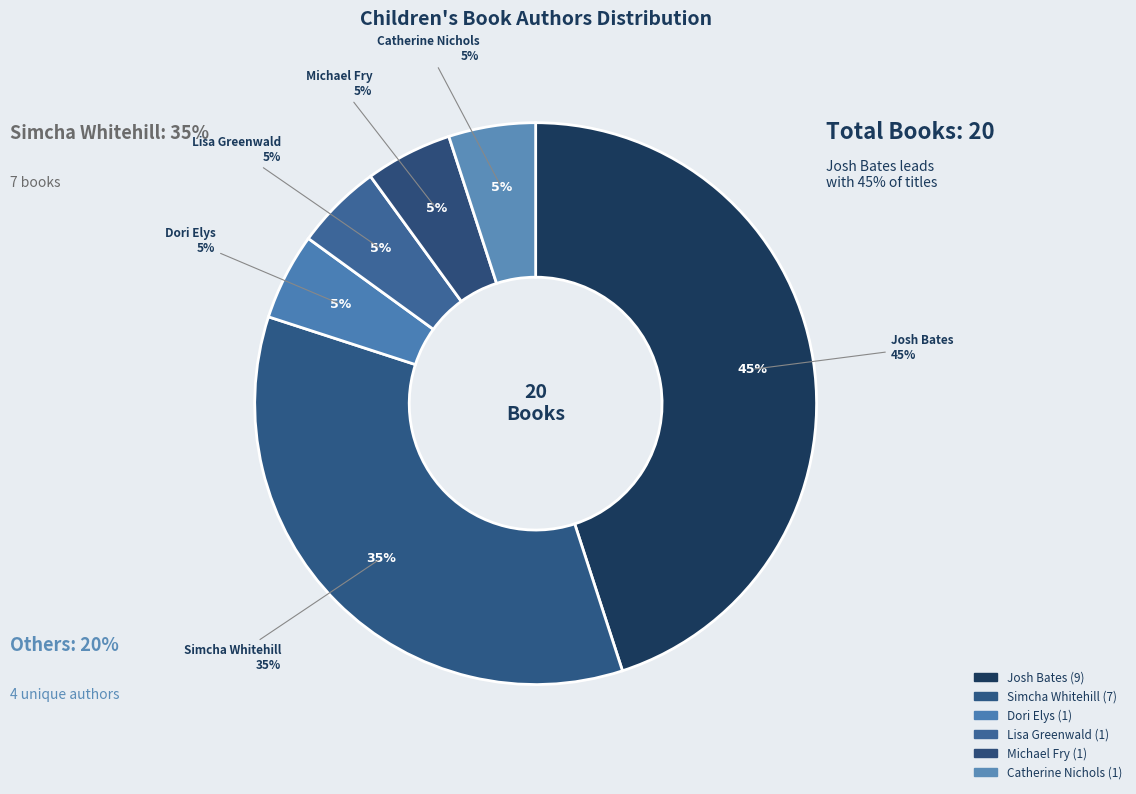

To the nearest percent, what is the difference between the Josh Bates and Dori Elys slice percentages?

40%